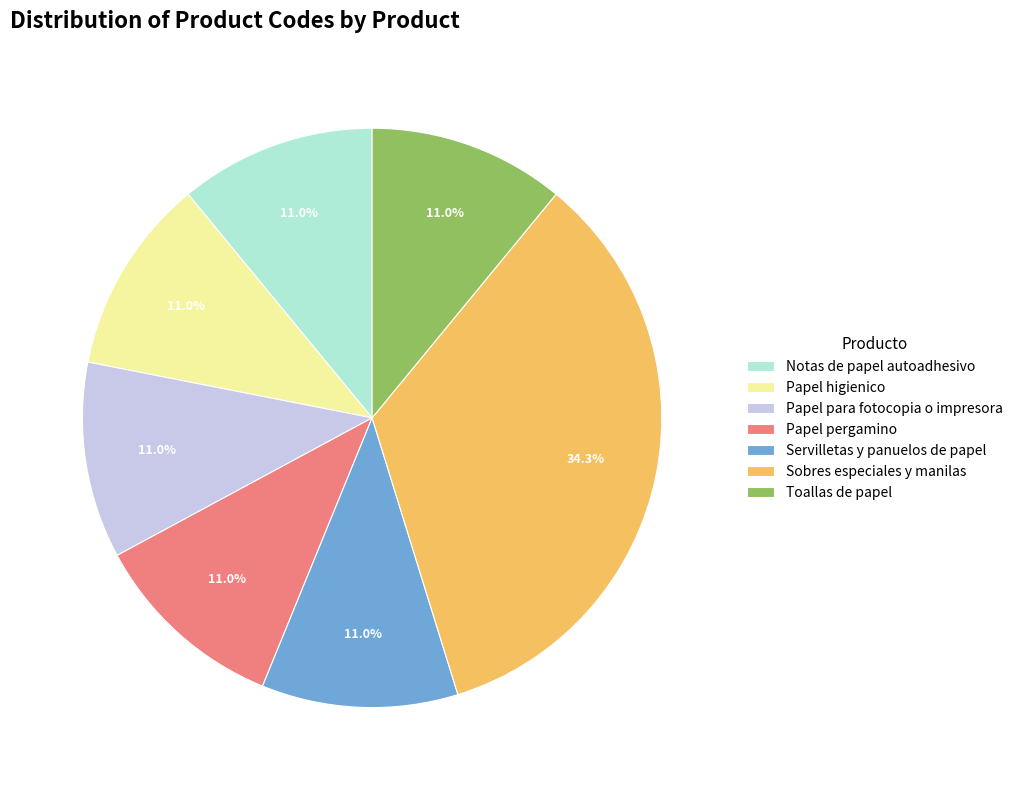

To the nearest percent, what portion does Papel higienico represent?

11%